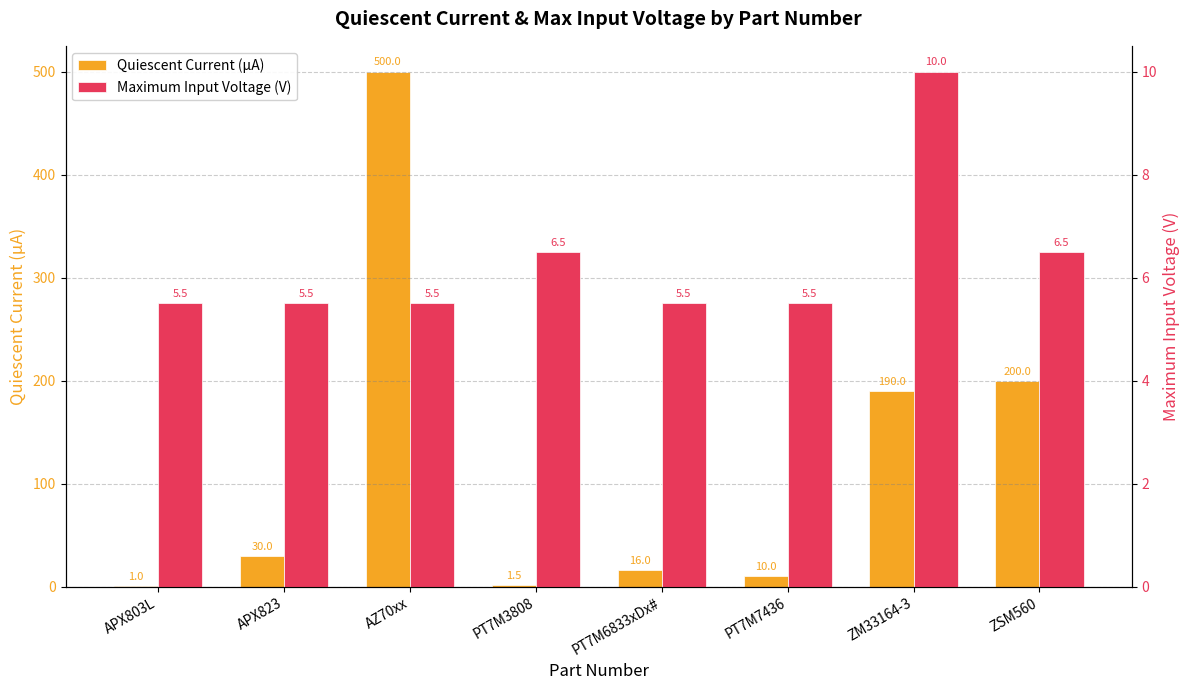

Reading left to right, what are all the values shown in this chart?

Quiescent Current (µA): 1.0	30.0	500.0	1.5	16.0	10.0	190.0	200.0
Maximum Input Voltage (V): 5.5	5.5	5.5	6.5	5.5	5.5	10.0	6.5